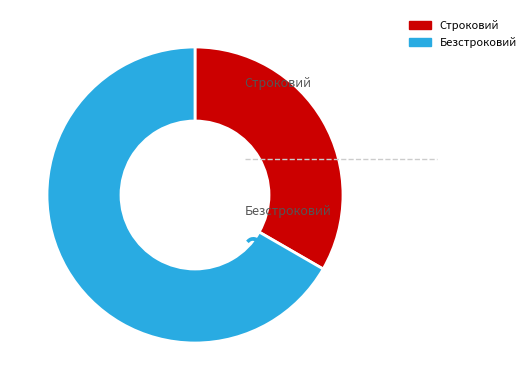

Combined, do Строковий and Безстроковий account for over 50%?

Yes